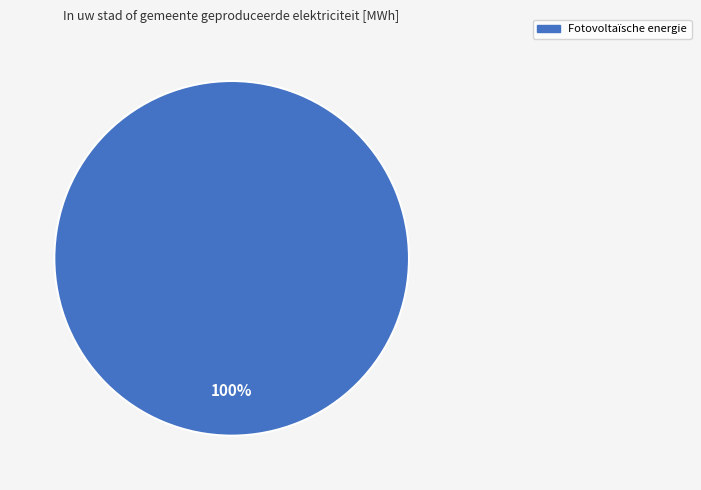

Is there any slice that represents more than half of the pie?

Yes